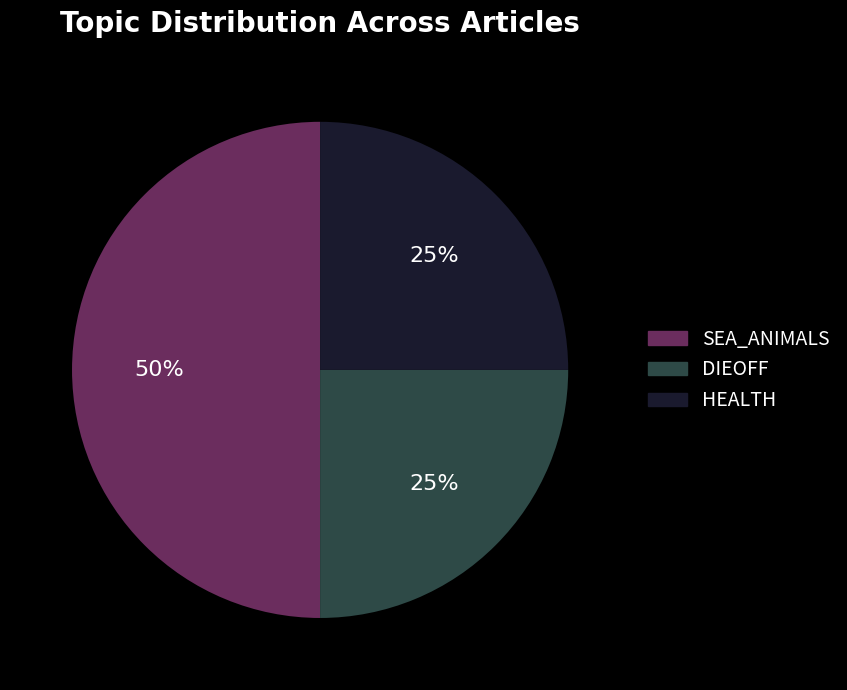

To the nearest percent, what is the difference between the largest and smallest slice percentages?

25%